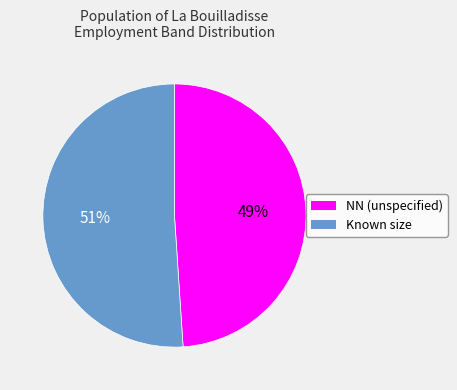

True or false: NN (unspecified) accounts for 49% of the total.

True